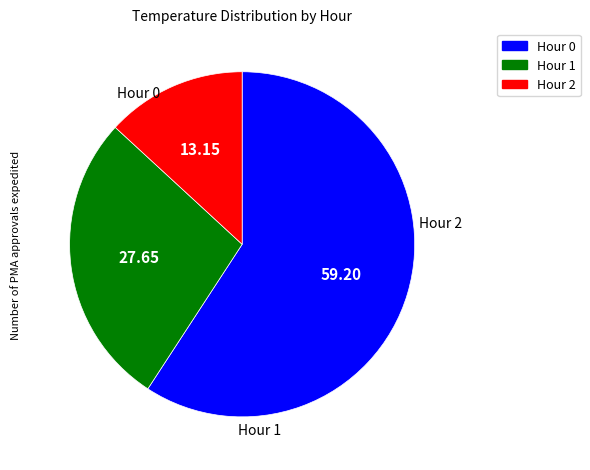

Which slice represents more than half of the pie?

Hour 0